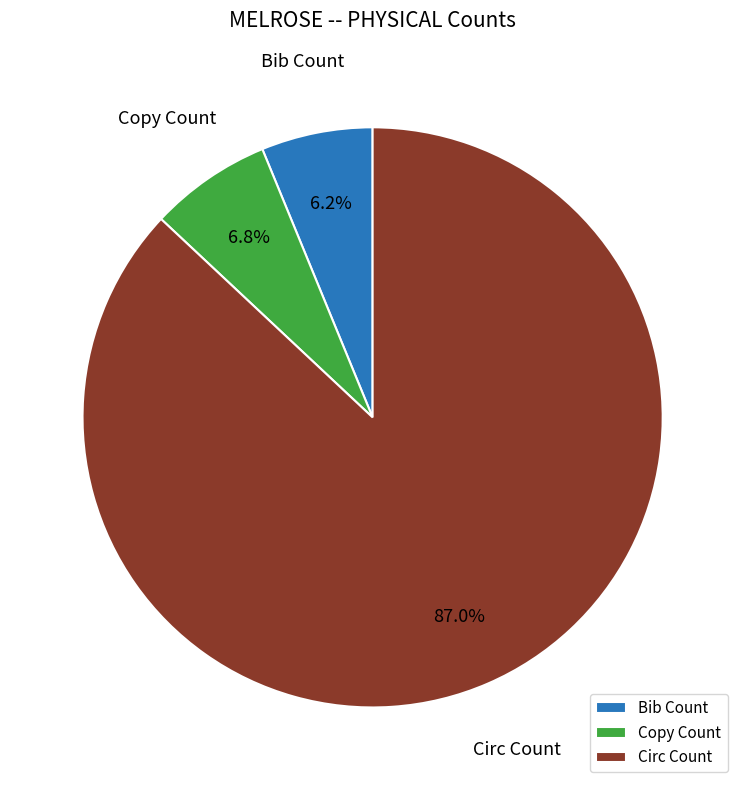

To the nearest percent, what is the average slice percentage?

33%